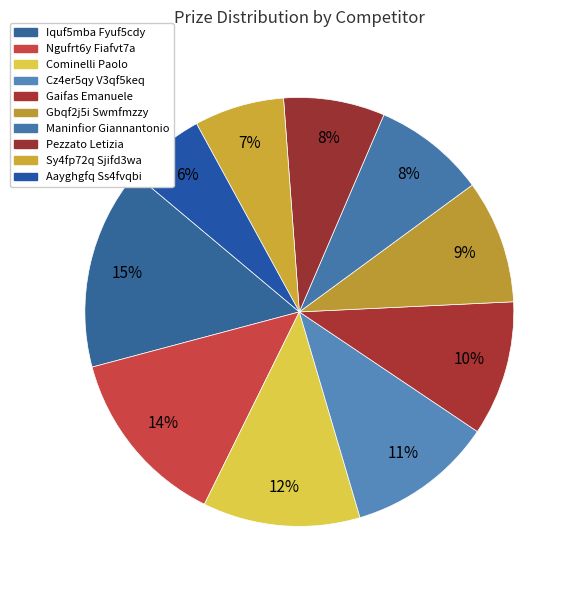

Does any single category account for the majority?

No